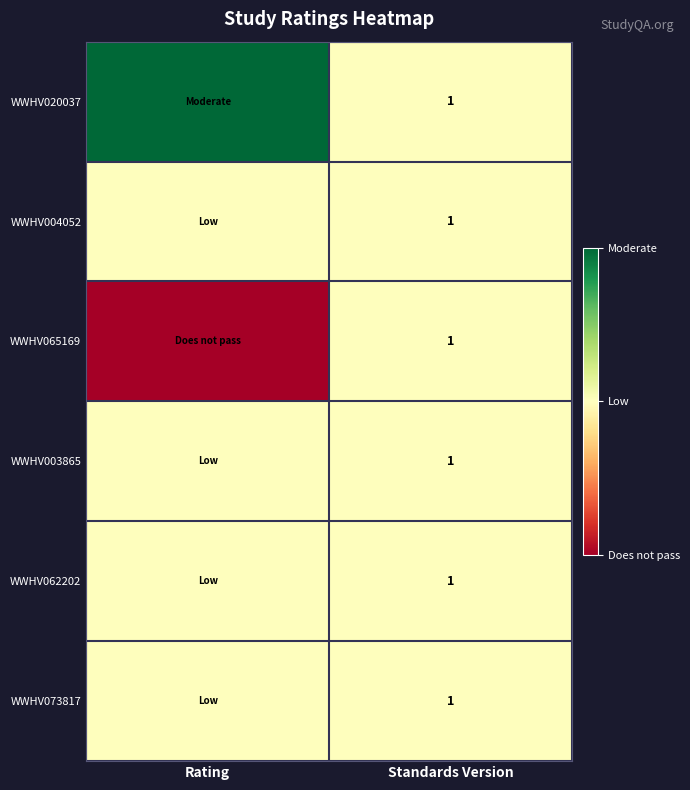

Is it true that WWHV020037 equals 2 at Standards Version?

False